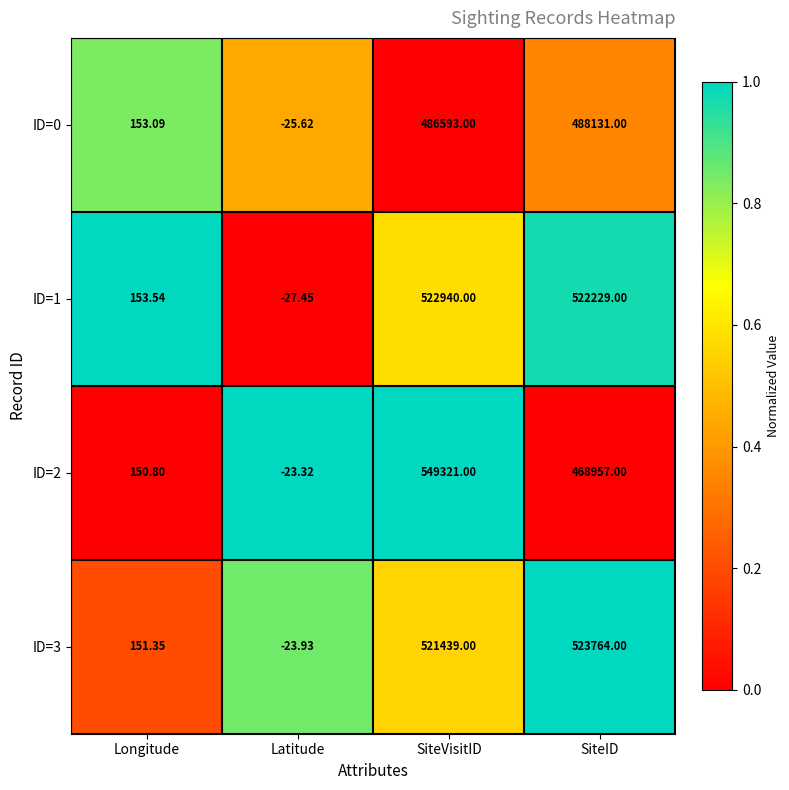

At which label does ID=0 reach its minimum?

Latitude